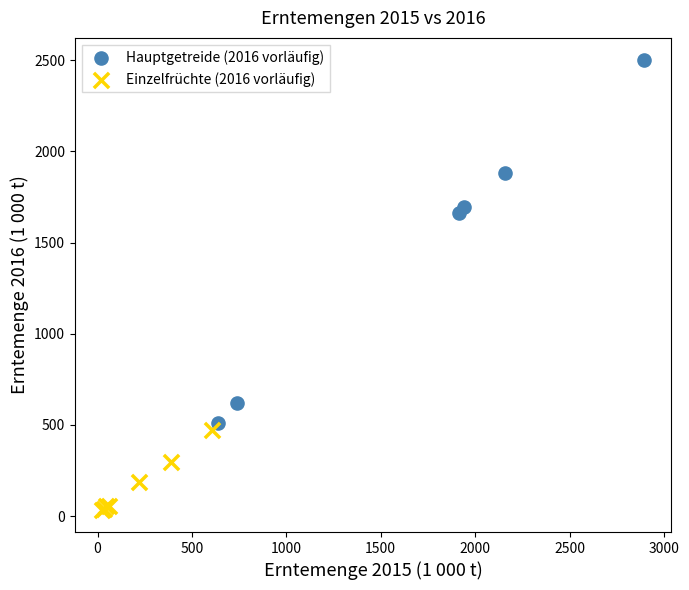

Which series has the widest spread of Y values?

Hauptgetreide (2016 vorläufig)